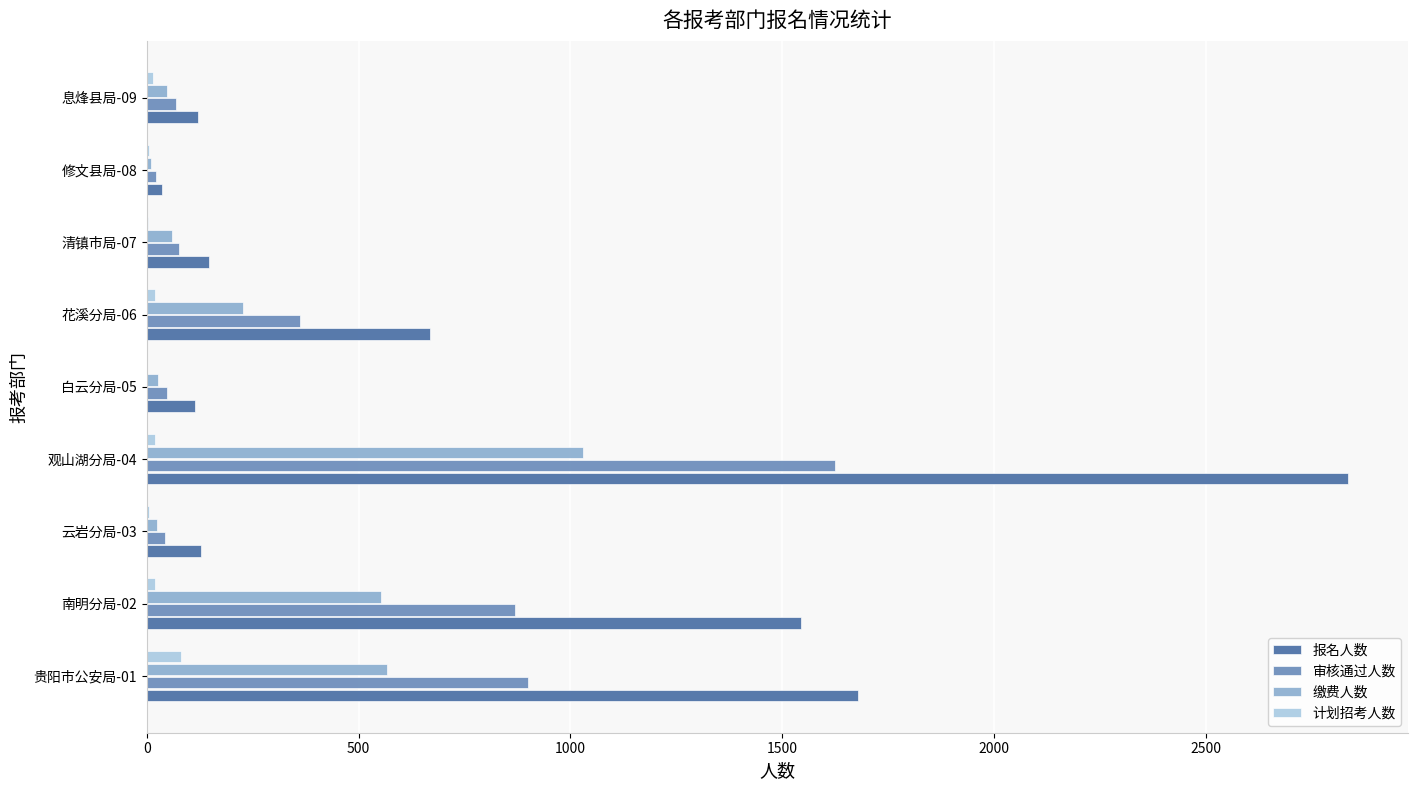

At which category is the sum across all series the highest?

观山湖分局-04